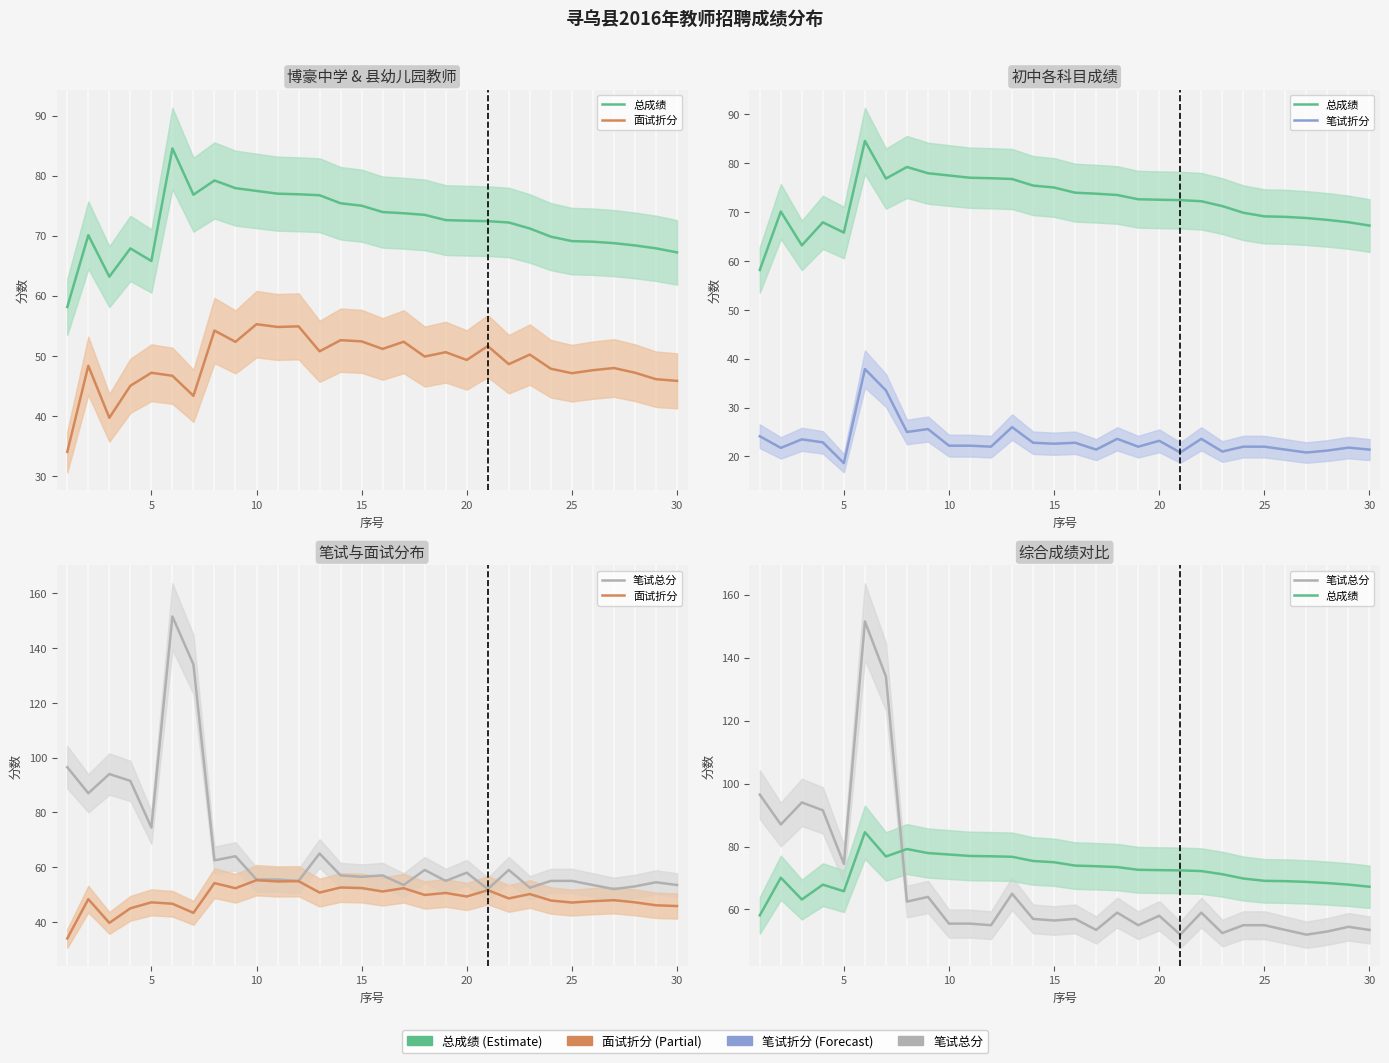

Reading left to right, what are all the values shown in this chart?

总成绩: 58.1	70.1	63.2	67.9	65.8	84.5	76.8	79.2	77.9	77.5	77.0	76.9	76.7	75.4	75.0	73.9	73.7	73.5	72.6	72.5	72.4	72.2	71.2	69.8	69.1	69.0	68.8	68.4	67.9	67.2
面试折分: 34.0	48.3	39.7	45.0	47.2	46.7	43.3	54.2	52.3	55.3	54.8	54.9	50.7	52.6	52.4	51.1	52.3	49.9	50.6	49.3	51.6	48.6	50.2	47.8	47.1	47.6	48.0	47.2	46.1	45.8
笔试折分: 24.1	21.8	23.5	22.9	18.6	37.9	33.5	25.0	25.6	22.2	22.2	22.0	26.0	22.8	22.6	22.8	21.4	23.6	22.0	23.2	20.8	23.6	21.0	22.0	22.0	21.4	20.8	21.2	21.8	21.4
笔试总分: 96.5	87.0	94.0	91.5	74.5	151.5	134.0	62.5	64.0	55.5	55.5	55.0	65.0	57.0	56.5	57.0	53.5	59.0	55.0	58.0	52.0	59.0	52.5	55.0	55.0	53.5	52.0	53.0	54.5	53.5